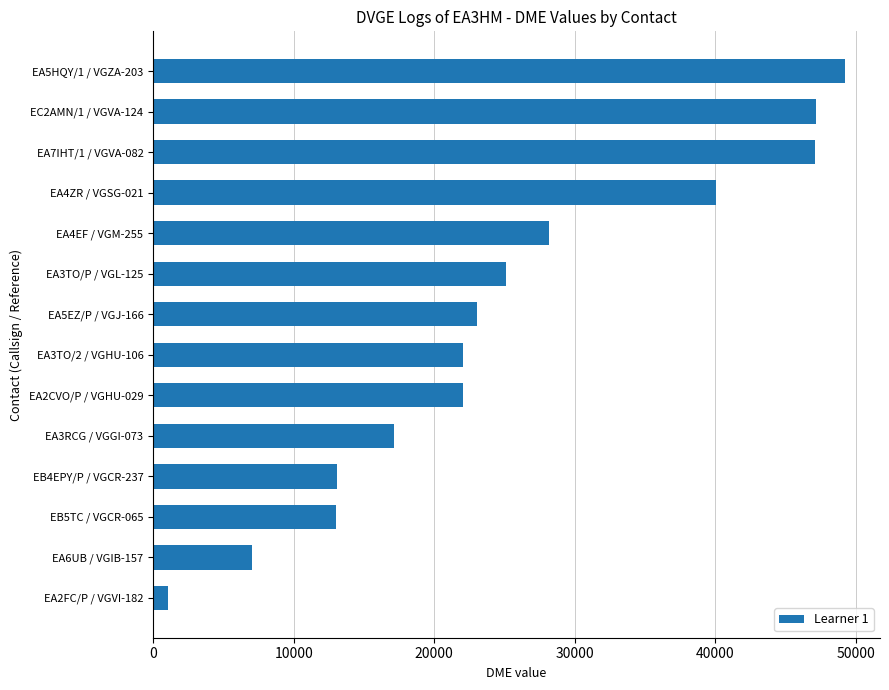

What is the approximate value at EA3TO/P / VGL-125?

25120